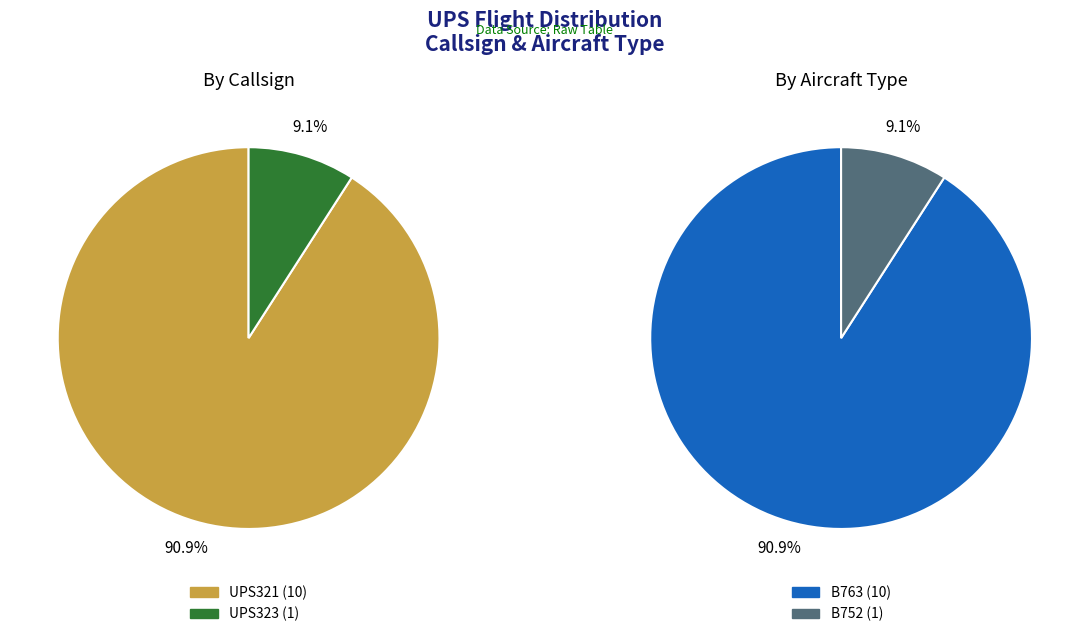

To the nearest percent, what is the average slice percentage?

50%